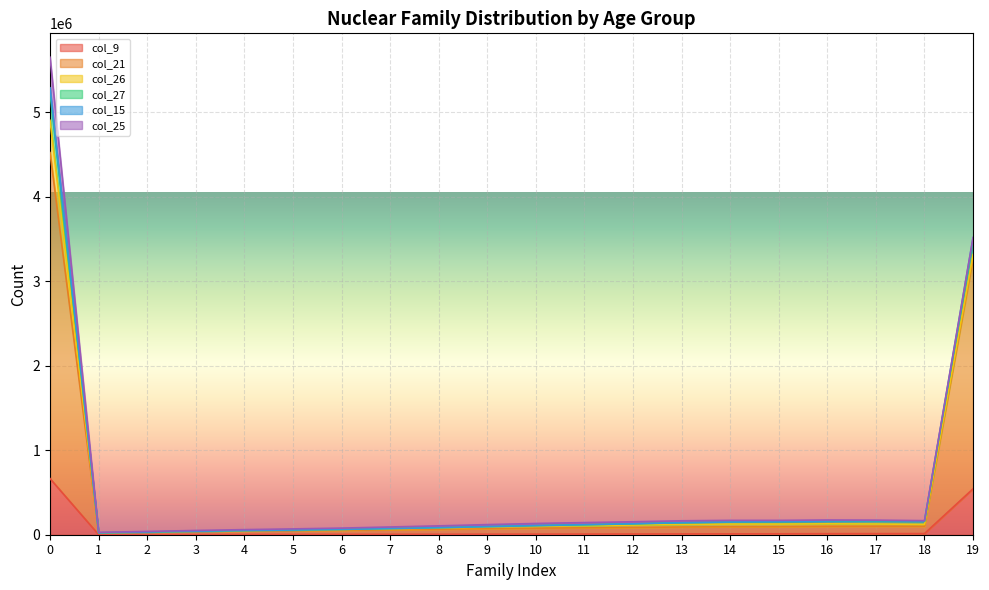

How many categories are shown in the chart?

20